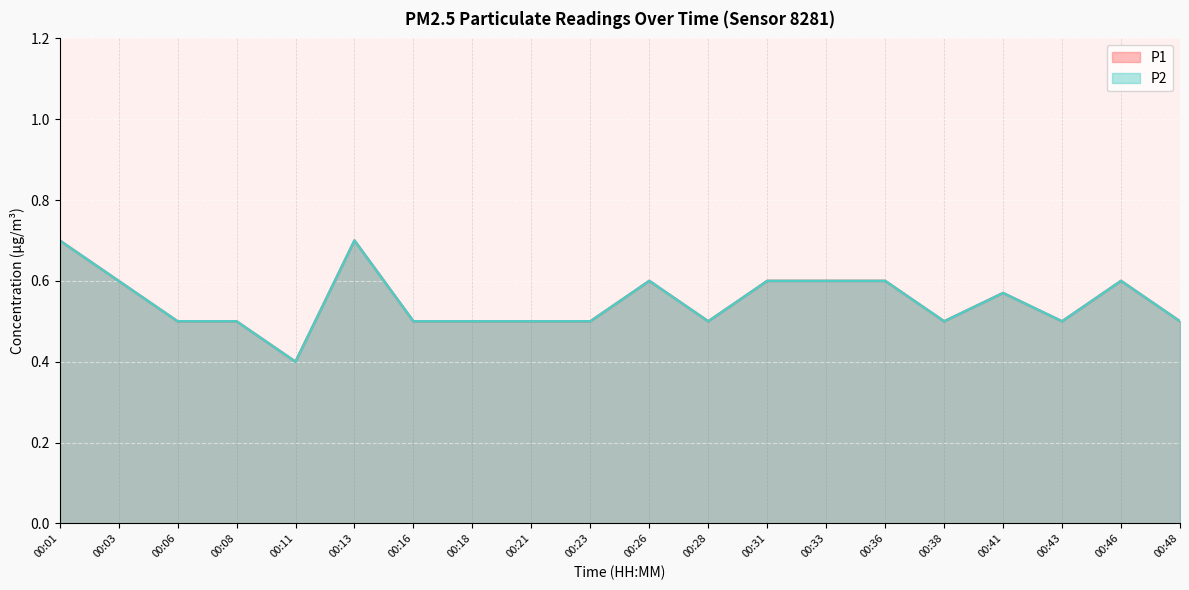

True or false: P2 and P1 intersect in this chart.

False